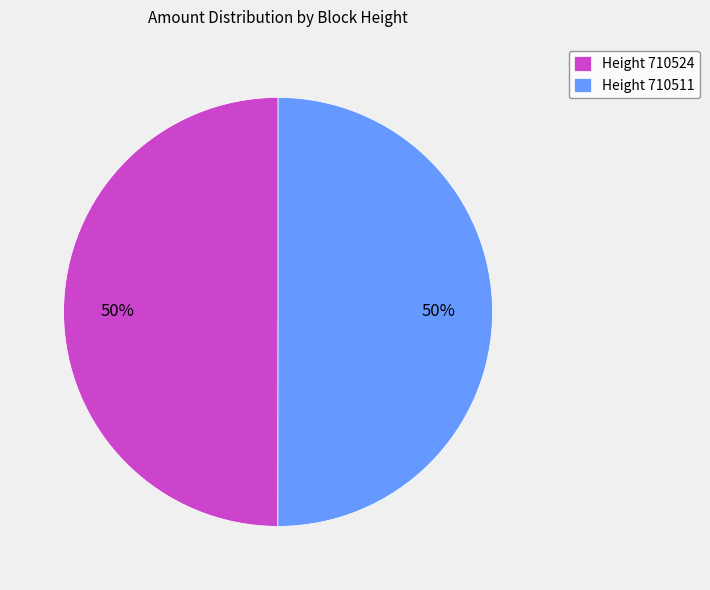

To the nearest percent, what percentage of the pie is Height 710524?

50%